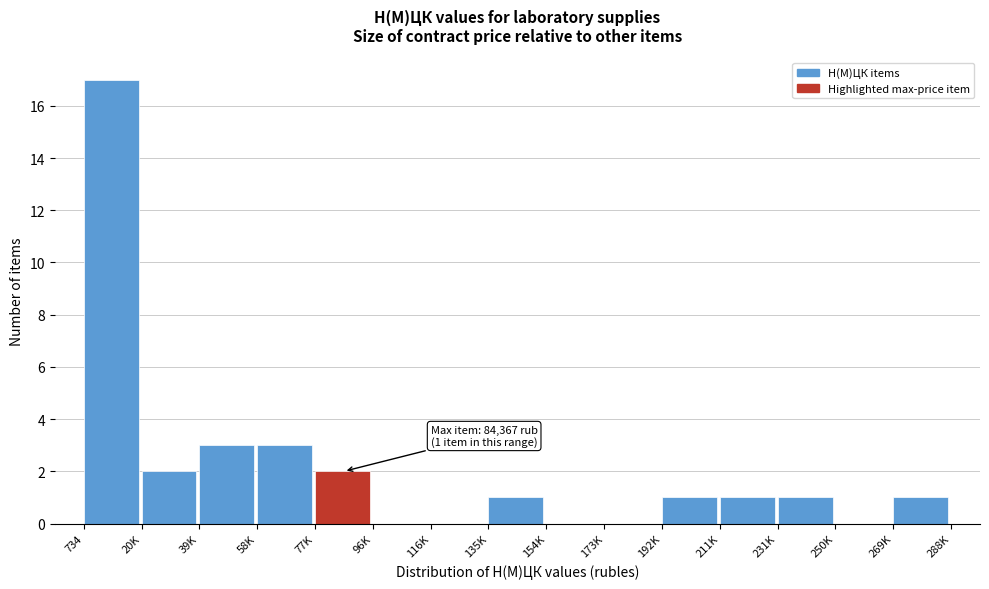

Reading left to right, transcribe all the data shown in this chart.

734=17	20K=2	39K=3	58K=3	77K=2	96K=0	116K=0	135K=1	154K=0	173K=0	192K=1	211K=1	231K=1	250K=0	269K=1